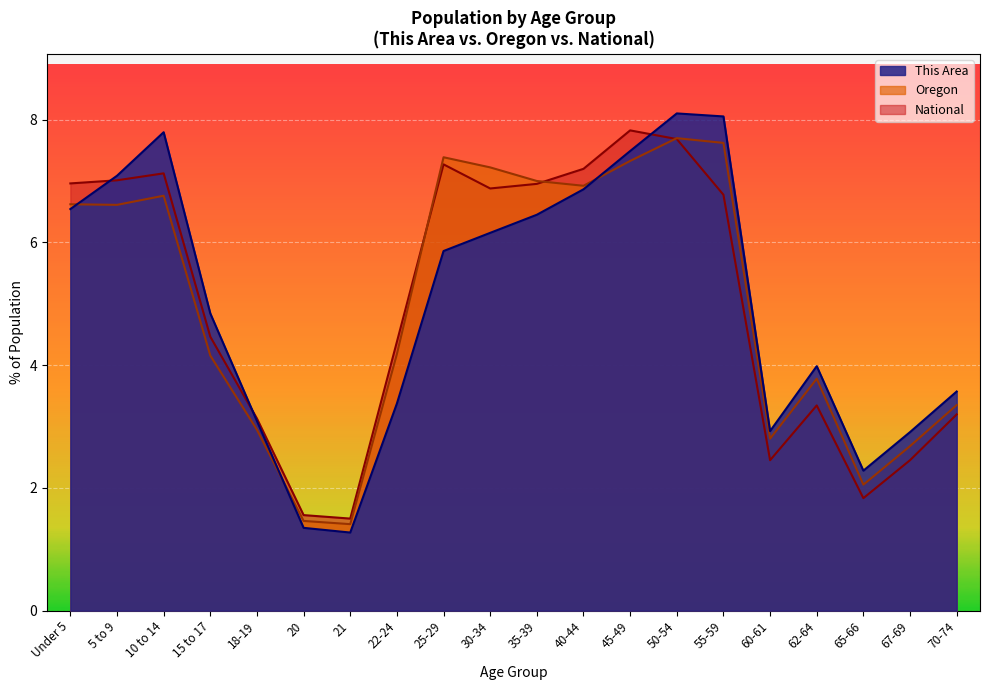

Reading right to left, list all the values displayed in this chart.

This Area: 3.6	2.9	2.3	4.0	2.9	8.1	8.1	7.5	6.9	6.5	6.2	5.9	3.4	1.3	1.3	3.1	4.8	7.8	7.1	6.5
Oregon: 3.4	2.7	2.1	3.8	2.8	7.6	7.7	7.3	6.9	7.0	7.2	7.4	4.2	1.4	1.5	2.9	4.2	6.8	6.6	6.6
National: 3.2	2.5	1.8	3.3	2.5	6.8	7.7	7.8	7.2	7.0	6.9	7.3	4.4	1.5	1.6	3.1	4.5	7.1	7.0	7.0